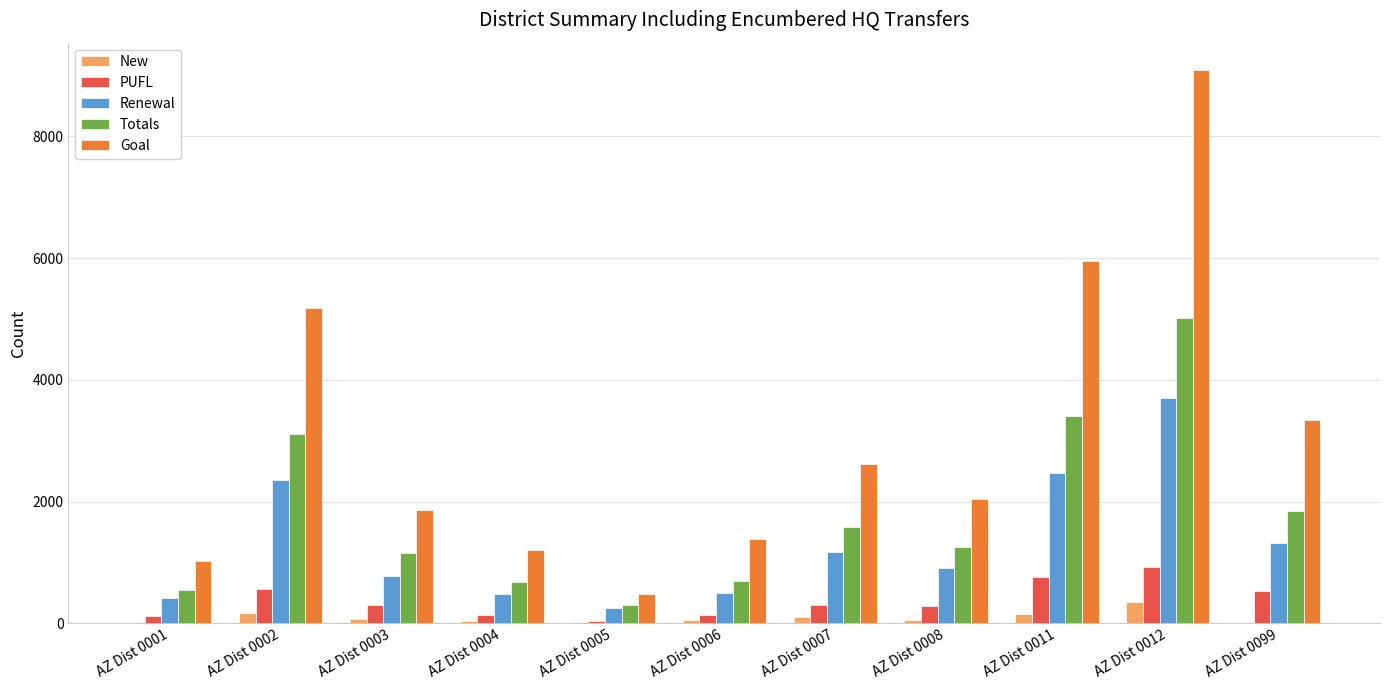

What is the sum of all New values?

1027